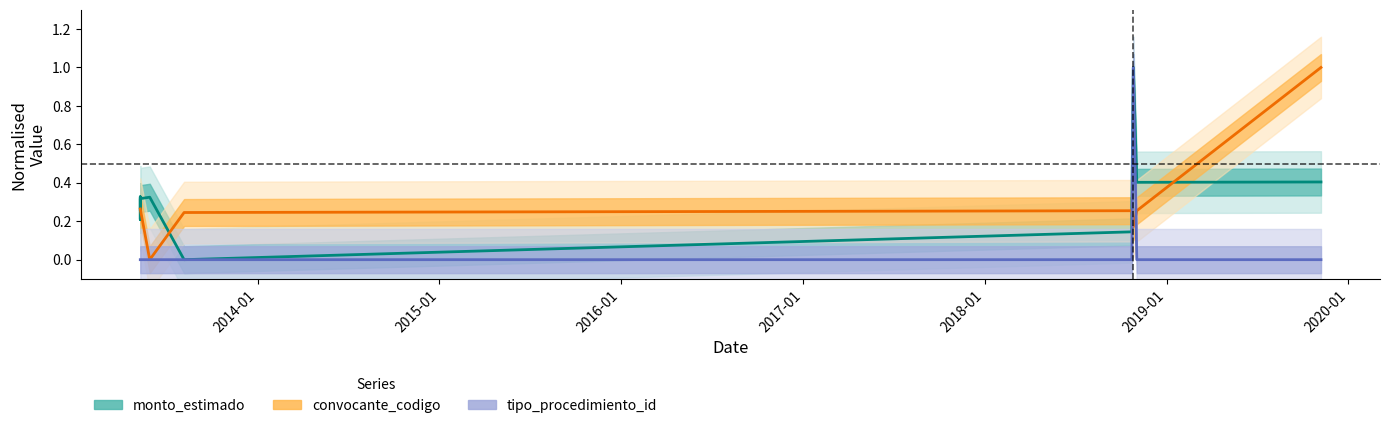

Is this an area chart (filled region under the line)?

No